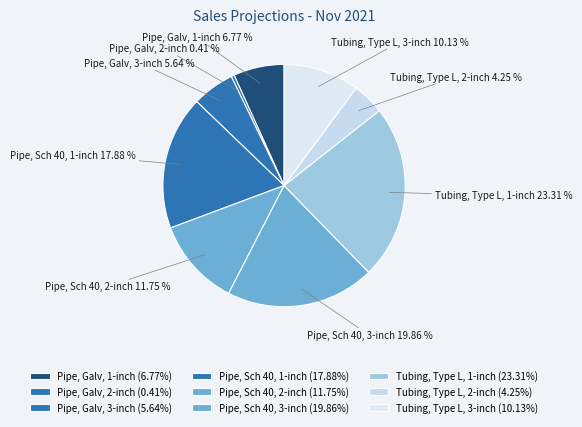

Which category has the smallest portion of the pie?

Pipe, Galv, 2-inch